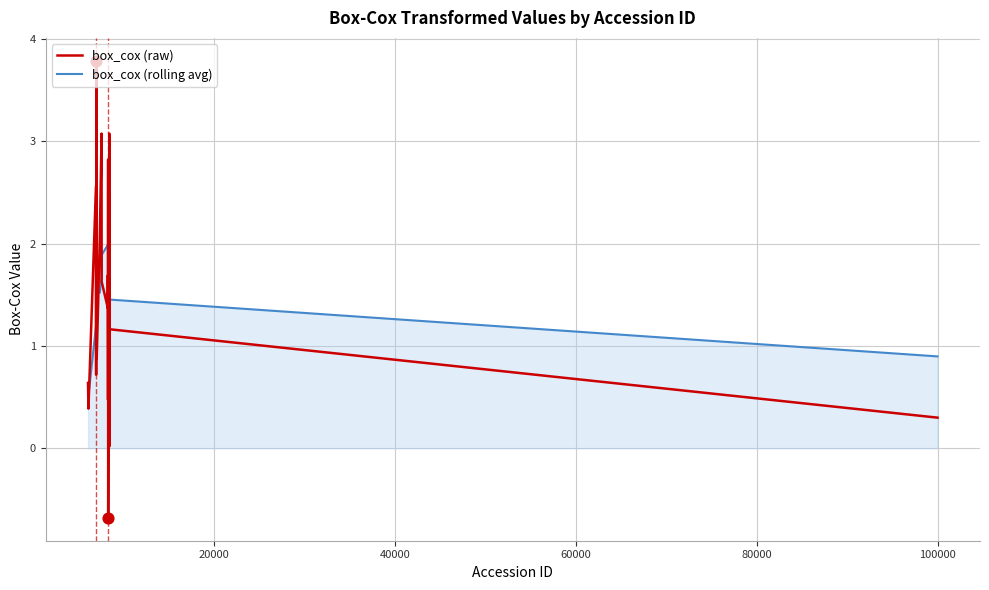

Which series has the widest spread of values?

box_cox (raw)